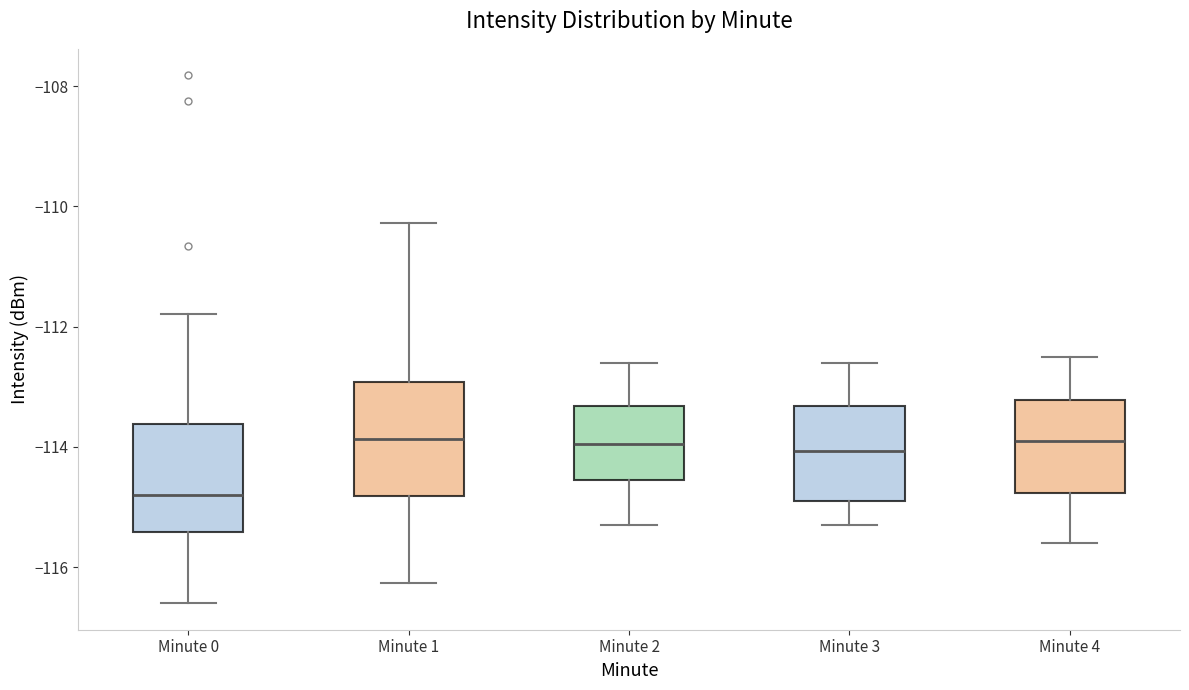

Where is the upper edge of the box for Minute 3 on the y-axis? The values are not printed on the chart, so give them approximately, as read against the axis.

-113.4